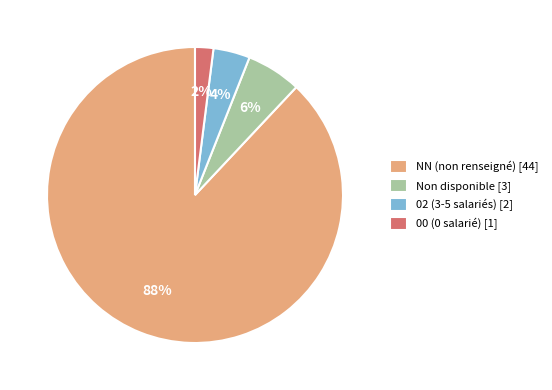

How many segments does this pie chart have?

4